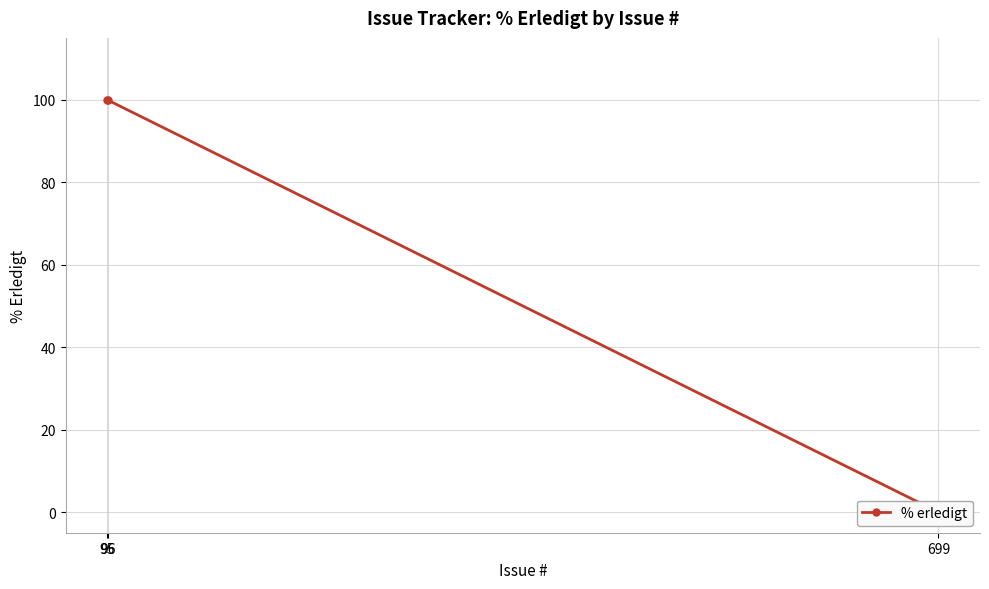

Rank the categories by value from highest to lowest.

95, 96, 699